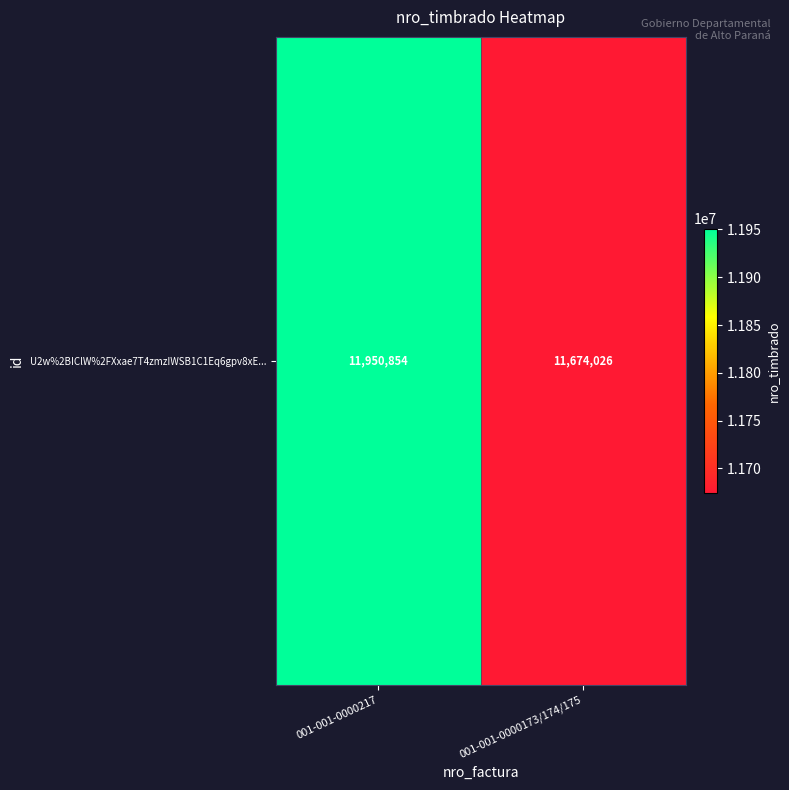

Rank the categories by value from lowest to highest.

001-001-0000173/174/175, 001-001-0000217